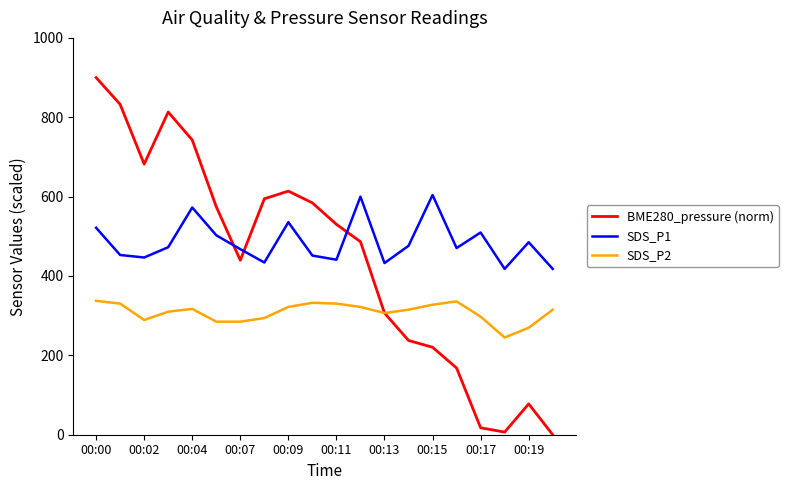

What are all the series names shown in the legend?

BME280_pressure (norm), SDS_P1, SDS_P2